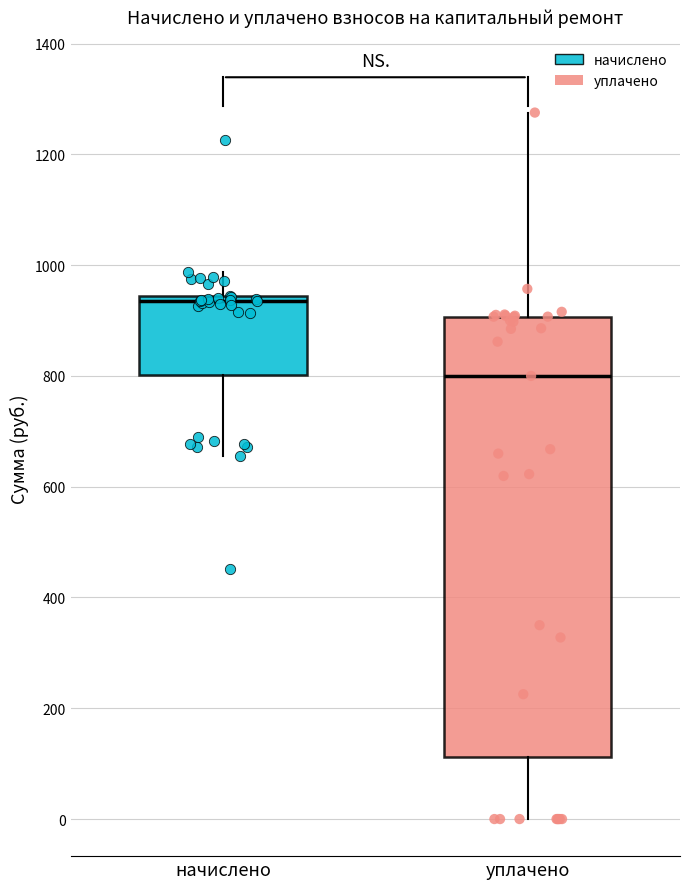

Reading left to right, read every box against the y-axis: the position of its median line, the range the box covers, and the ends of its whiskers. The values are not printed on the chart, so give them approximately, as read against the axis.

начислено: median 940 (just below the box's upper edge), box 800 to 940, whiskers 660 to 980
уплачено: median 800, box 120 to 900, whiskers 0 to 1280